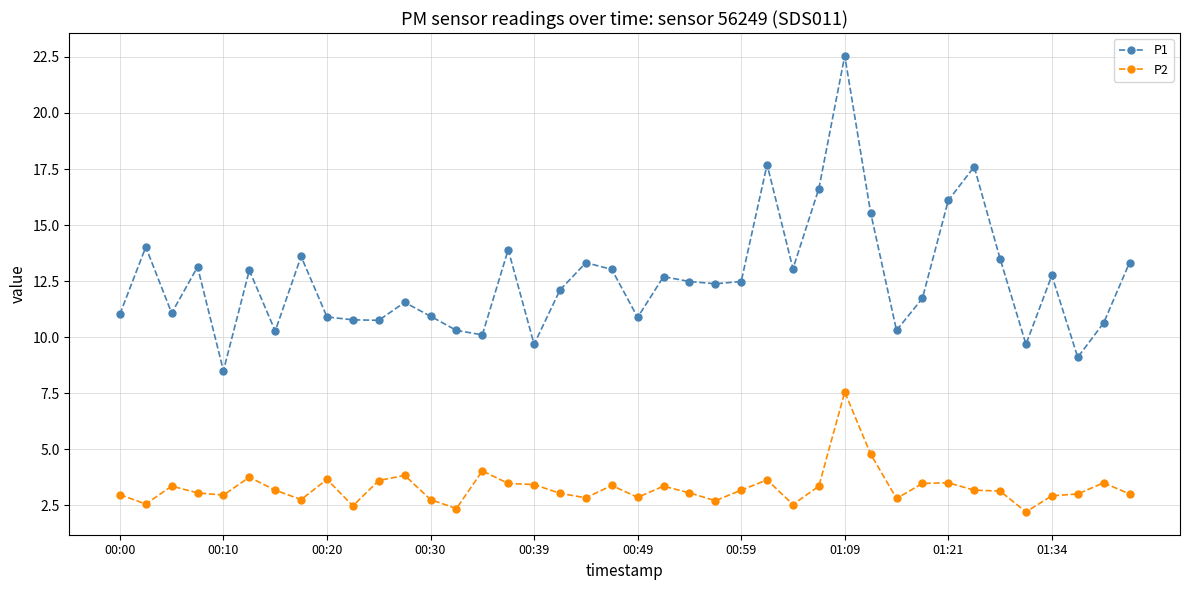

What is the value of the P1 point at the 28th from the left?

16.6